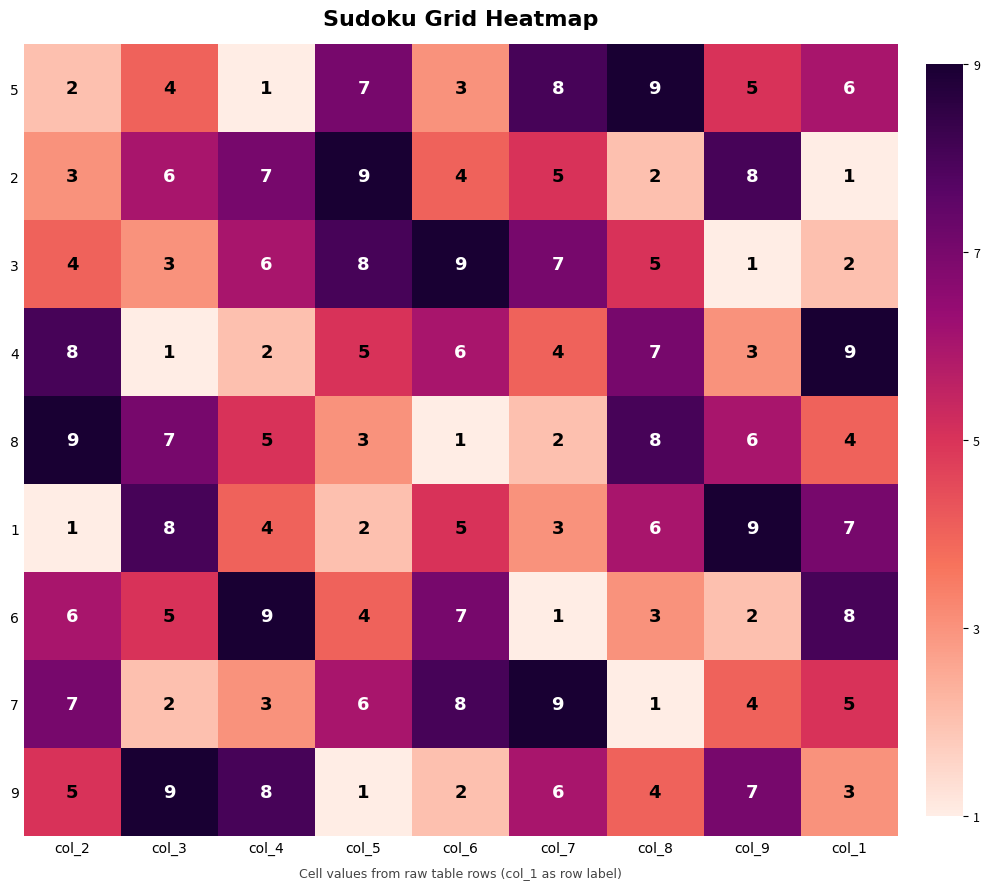

Where is 5 nearest to the value 5?

col_9